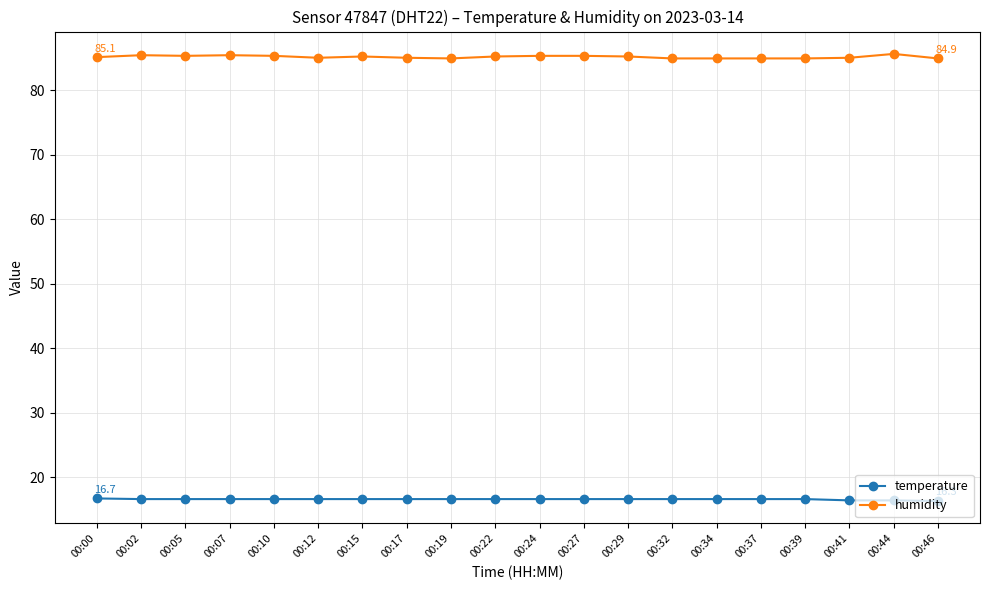

Which series has the widest spread of values?

humidity